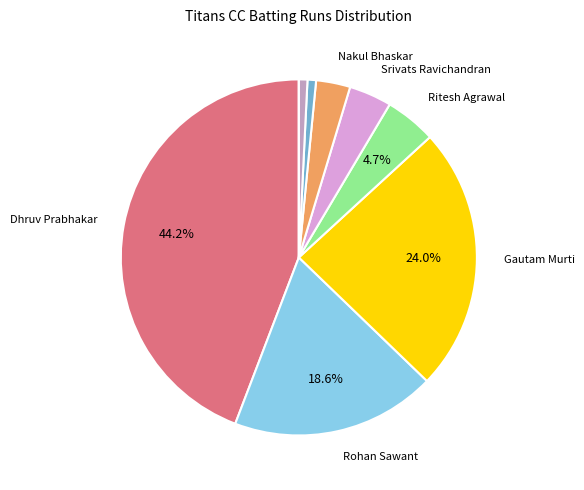

Is there any slice that represents more than half of the pie?

No